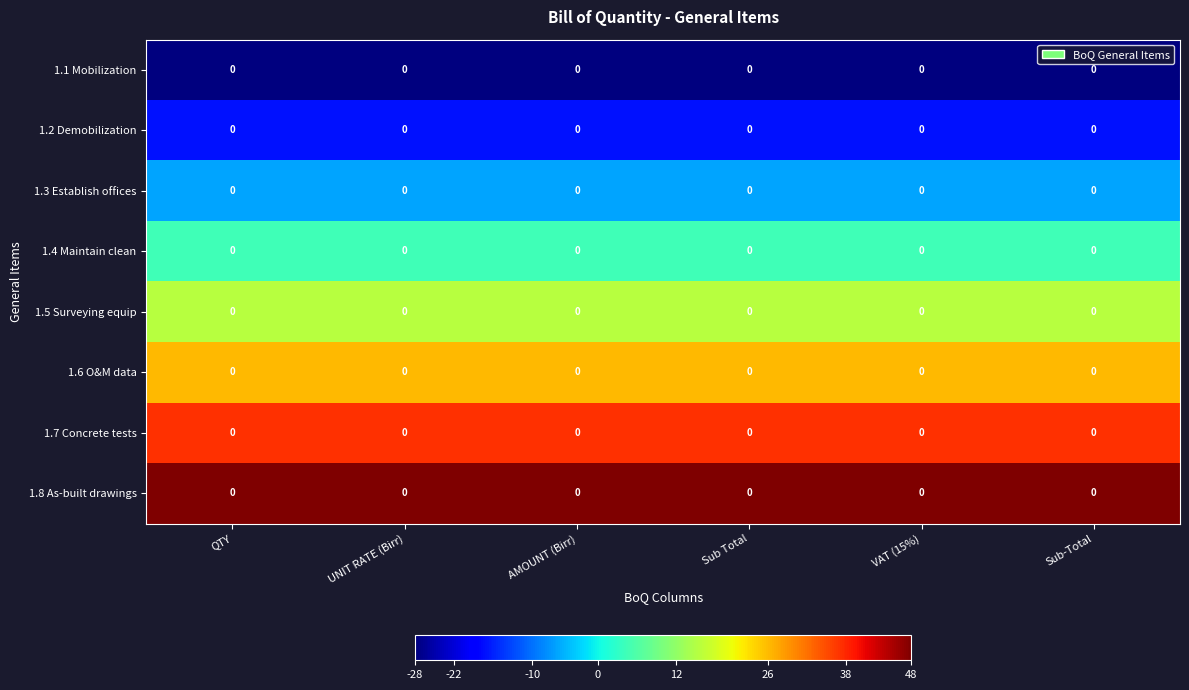

True or false: 1.7 Concrete tests has a value of 65.2 at Sub-Total.

False